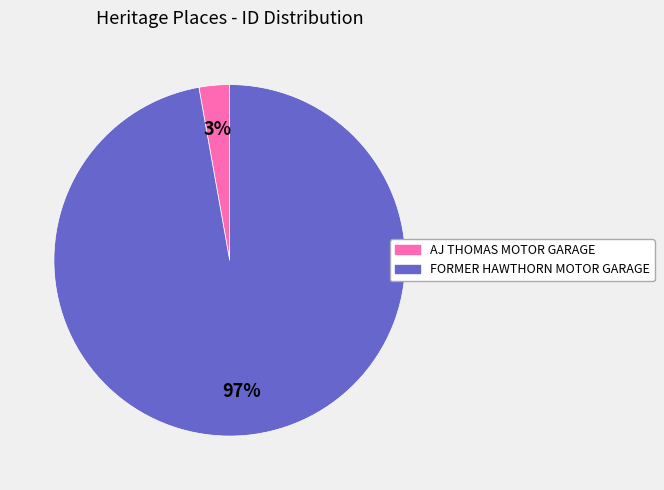

To the nearest percent, what is the difference between the largest and smallest slice percentages?

94%